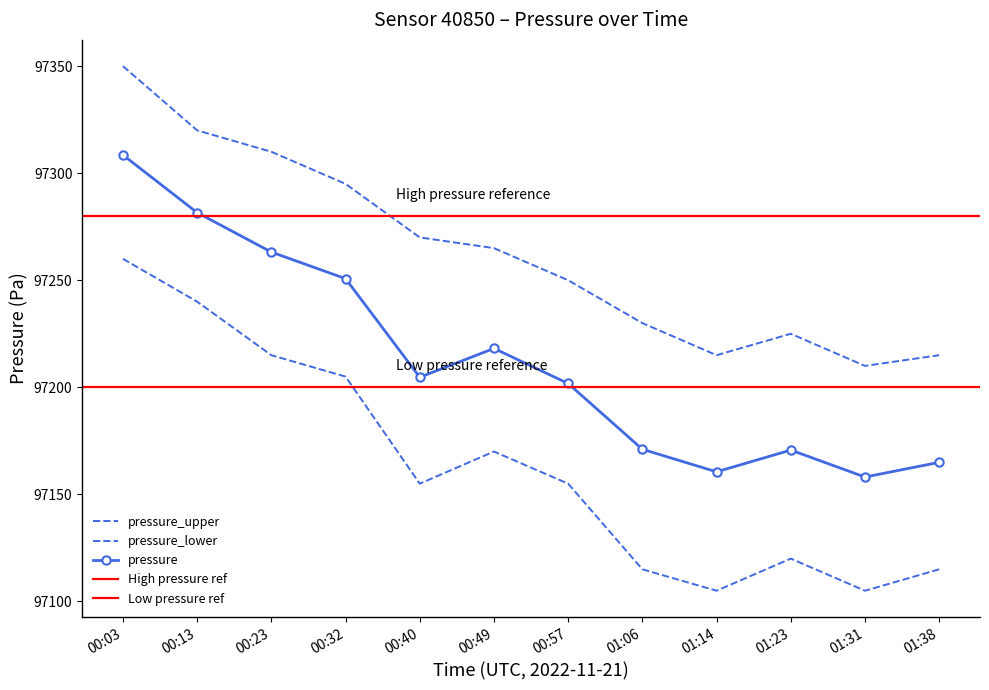

Reading left to right, what are all the values shown in this chart?

pressure: 00:03=97308.5	00:13=97281.6	00:23=97263.2	00:32=97250.8	00:40=97204.7	00:49=97218.2	00:57=97201.8	01:06=97171.1	01:14=97160.5	01:23=97170.7	01:31=97158.1	01:38=97165.0
pressure_upper: 00:03=97350.0	00:13=97320.0	00:23=97310.0	00:32=97295.0	00:40=97270.0	00:49=97265.0	00:57=97250.0	01:06=97230.0	01:14=97215.0	01:23=97225.0	01:31=97210.0	01:38=97215.0
pressure_lower: 00:03=97260.0	00:13=97240.0	00:23=97215.0	00:32=97205.0	00:40=97155.0	00:49=97170.0	00:57=97155.0	01:06=97115.0	01:14=97105.0	01:23=97120.0	01:31=97105.0	01:38=97115.0